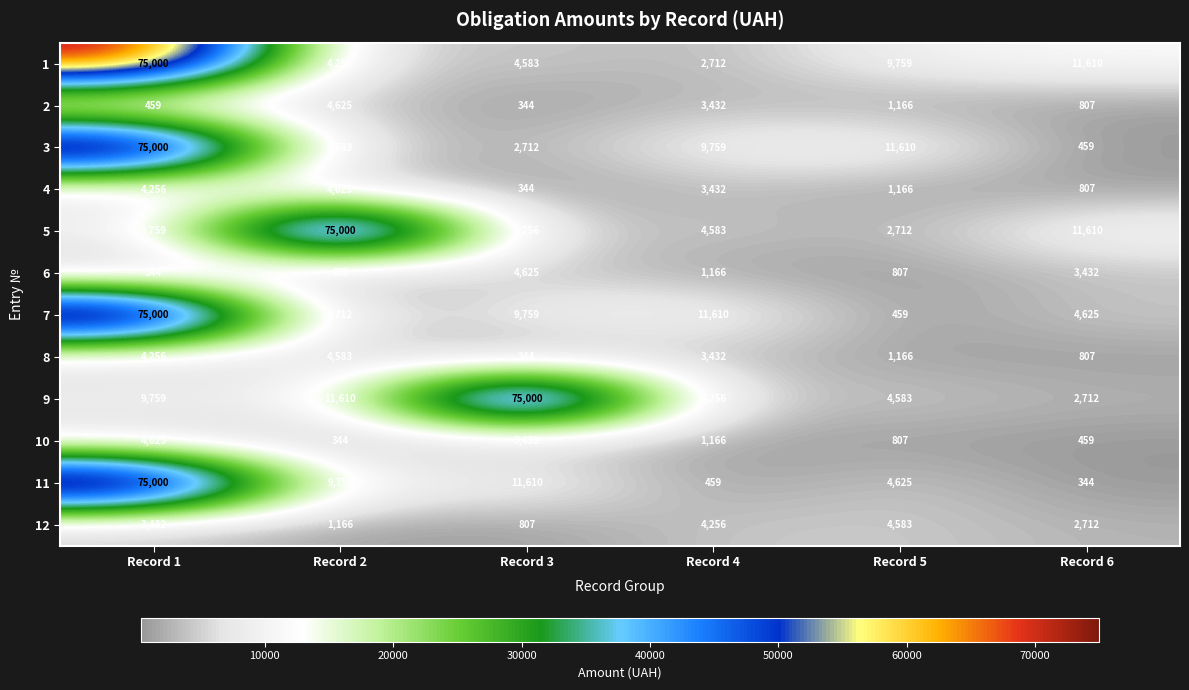

How many distinct data groups are displayed?

12